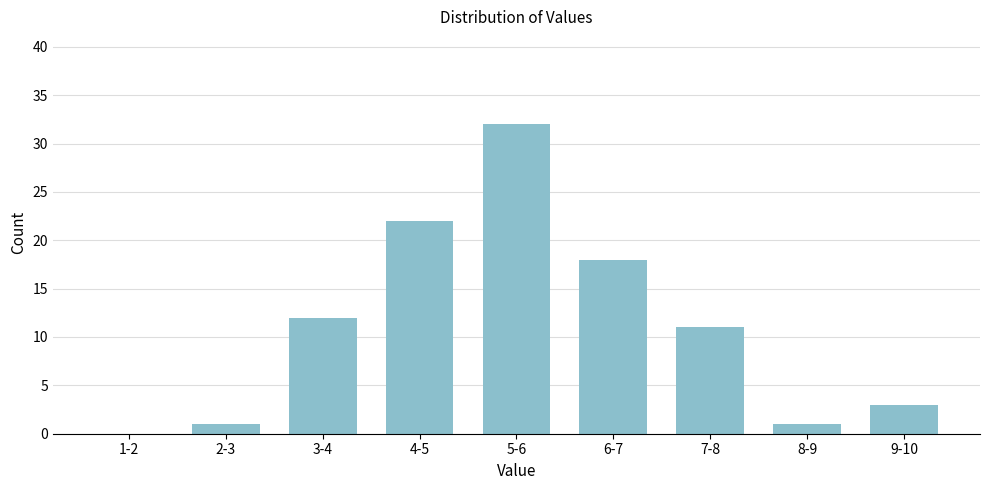

Reading right to left, list all the values displayed in this chart.

9-10=3	8-9=1	7-8=11	6-7=18	5-6=32	4-5=22	3-4=12	2-3=1	1-2=0